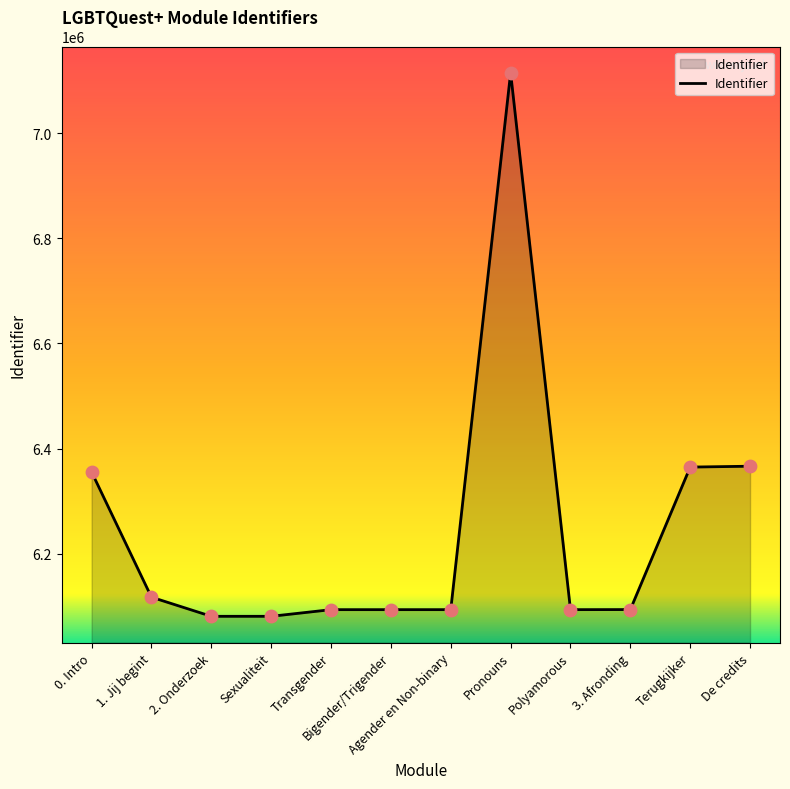

Which has a higher value, Transgender or Terugkijker?

Terugkijker